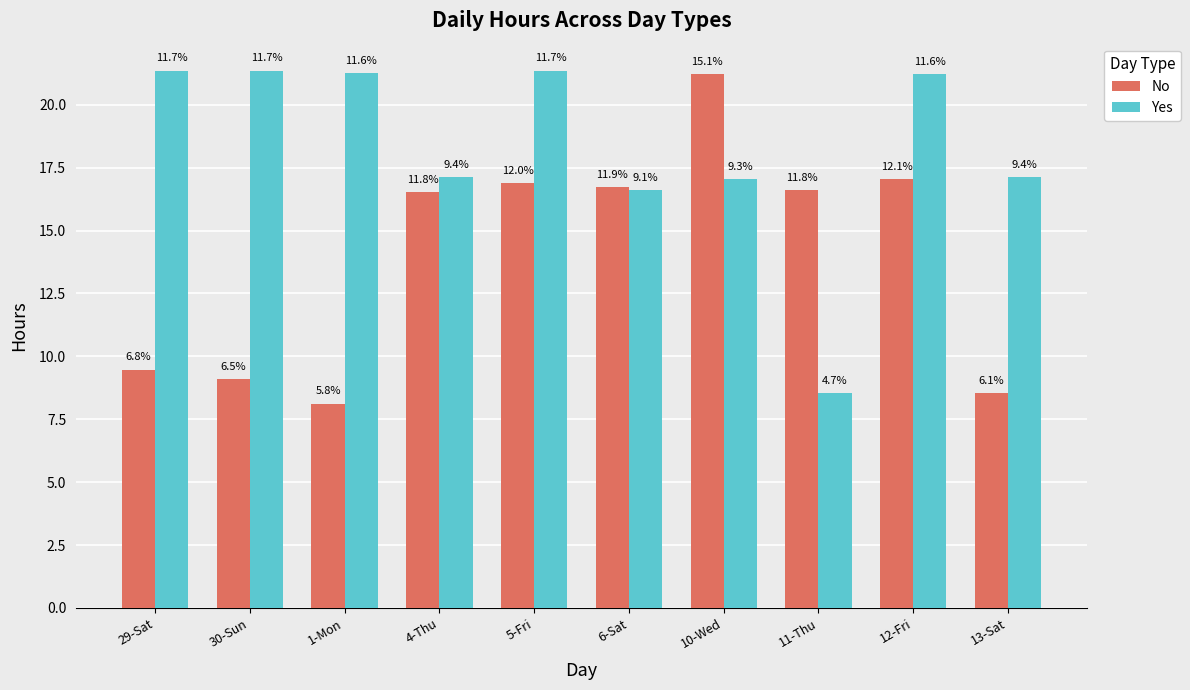

Reading right to left, transcribe all the data shown in this chart.

No: 13-Sat=8.5	12-Fri=17.0	11-Thu=16.6	10-Wed=21.2	6-Sat=16.7	5-Fri=16.9	4-Thu=16.5	1-Mon=8.1	30-Sun=9.1	29-Sat=9.5
Yes: 13-Sat=17.1	12-Fri=21.2	11-Thu=8.5	10-Wed=17.0	6-Sat=16.6	5-Fri=21.4	4-Thu=17.1	1-Mon=21.2	30-Sun=21.4	29-Sat=21.4